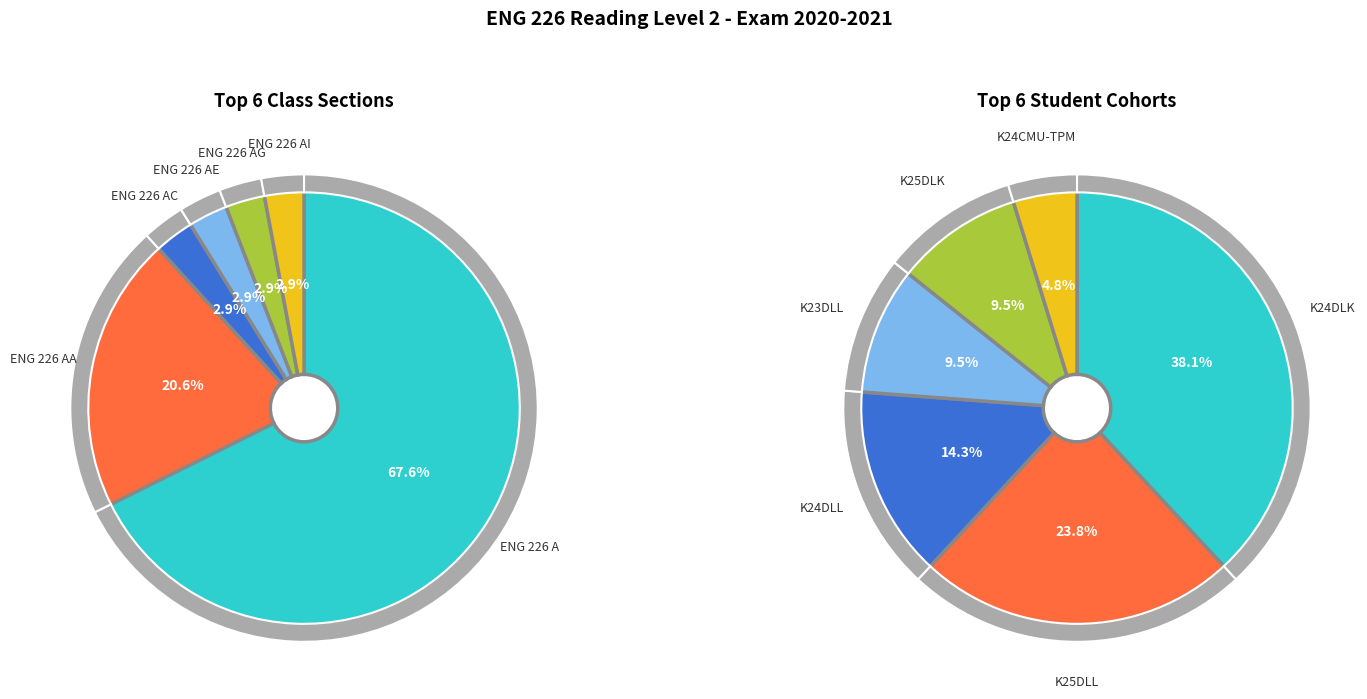

Is it true that ENG 226 AA is 7% of the pie?

False